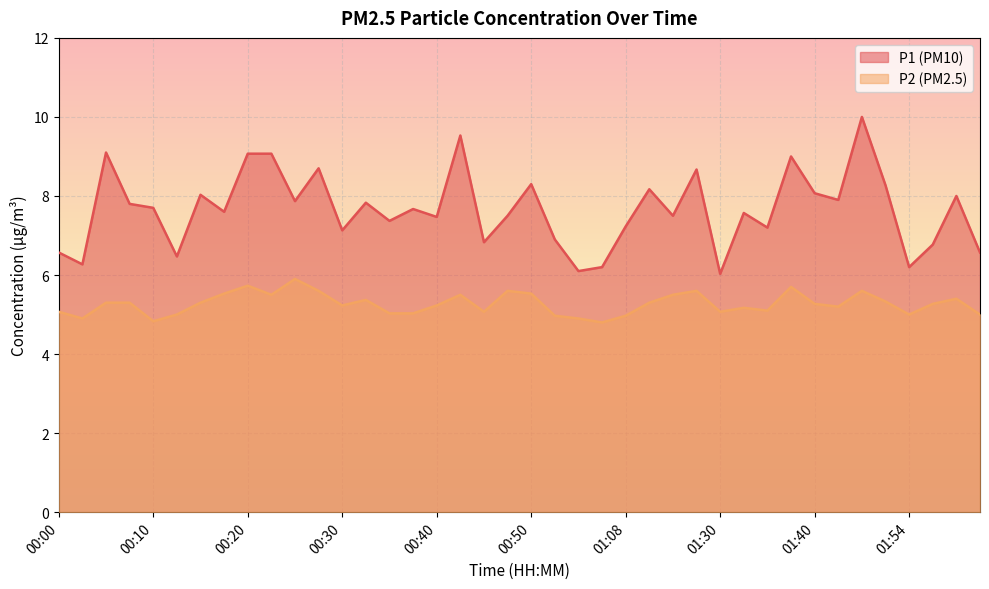

Reading left to right, list all the values displayed in this chart.

P1: 00:00=6.6	00:02=6.3	00:05=9.1	00:07=7.8	00:10=7.7	00:12=6.5	00:15=8.0	00:17=7.6	00:20=9.1	00:22=9.1	00:25=7.9	00:27=8.7	00:30=7.1	00:32=7.8	00:35=7.4	00:37=7.7	00:40=7.5	00:43=9.5	00:45=6.8	00:48=7.5	00:50=8.3	01:01=6.9	01:03=6.1	01:06=6.2	01:08=7.2	01:11=8.2	01:13=7.5	01:19=8.7	01:30=6.0	01:32=7.6	01:35=7.2	01:37=9.0	01:40=8.1	01:43=7.9	01:46=10.0	01:51=8.3	01:54=6.2	01:56=6.8	02:02=8.0	02:04=6.6
P2: 00:00=5.1	00:02=4.9	00:05=5.3	00:07=5.3	00:10=4.8	00:12=5.0	00:15=5.3	00:17=5.5	00:20=5.7	00:22=5.5	00:25=5.9	00:27=5.6	00:30=5.2	00:32=5.4	00:35=5.0	00:37=5.0	00:40=5.2	00:43=5.5	00:45=5.1	00:48=5.6	00:50=5.5	01:01=5.0	01:03=4.9	01:06=4.8	01:08=5.0	01:11=5.3	01:13=5.5	01:19=5.6	01:30=5.1	01:32=5.2	01:35=5.1	01:37=5.7	01:40=5.3	01:43=5.2	01:46=5.6	01:51=5.3	01:54=5.0	01:56=5.3	02:02=5.4	02:04=5.0